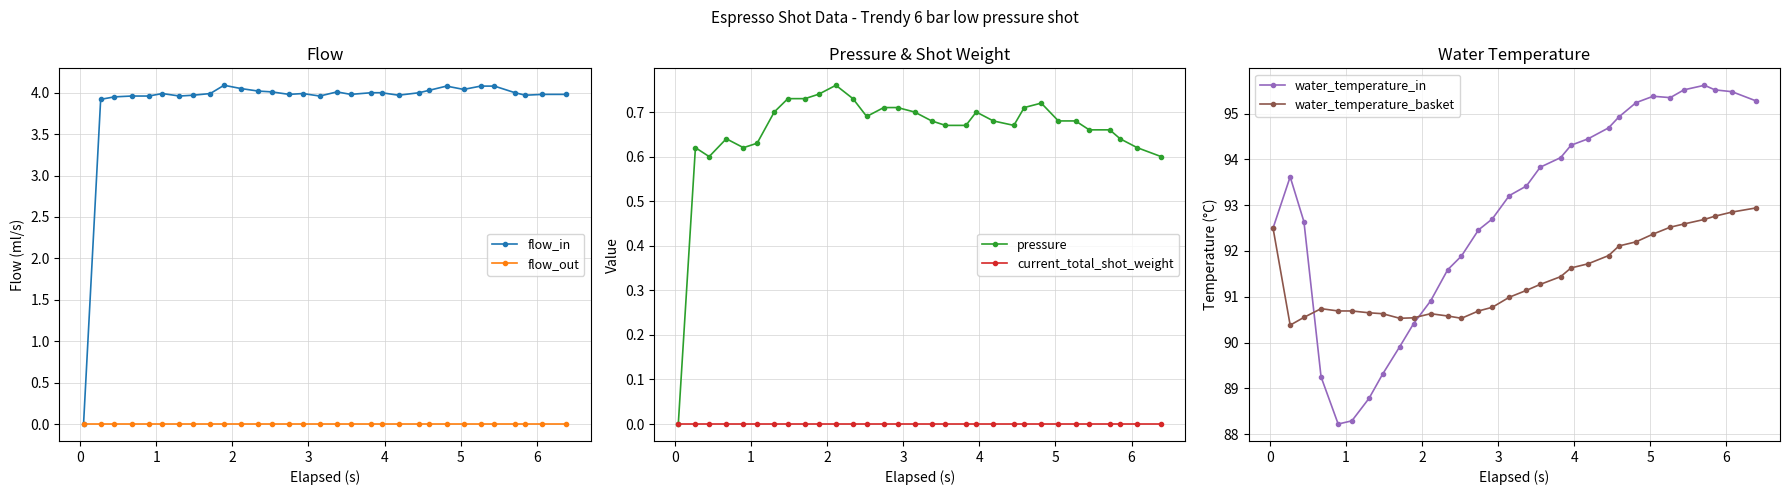

What is the maximum value for flow_in?

4.1